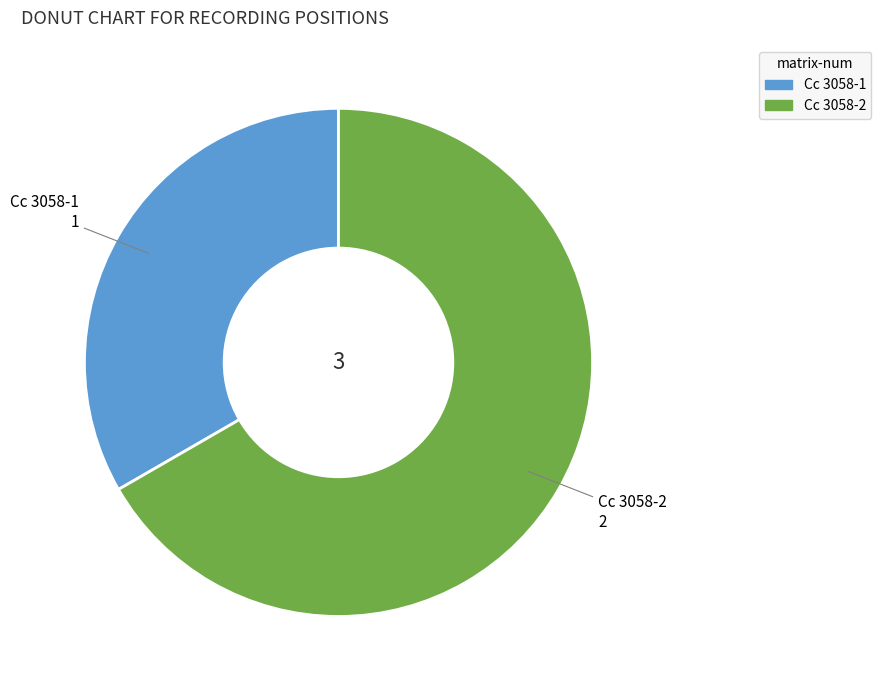

Is Cc 3058-2 the majority of the pie?

Yes